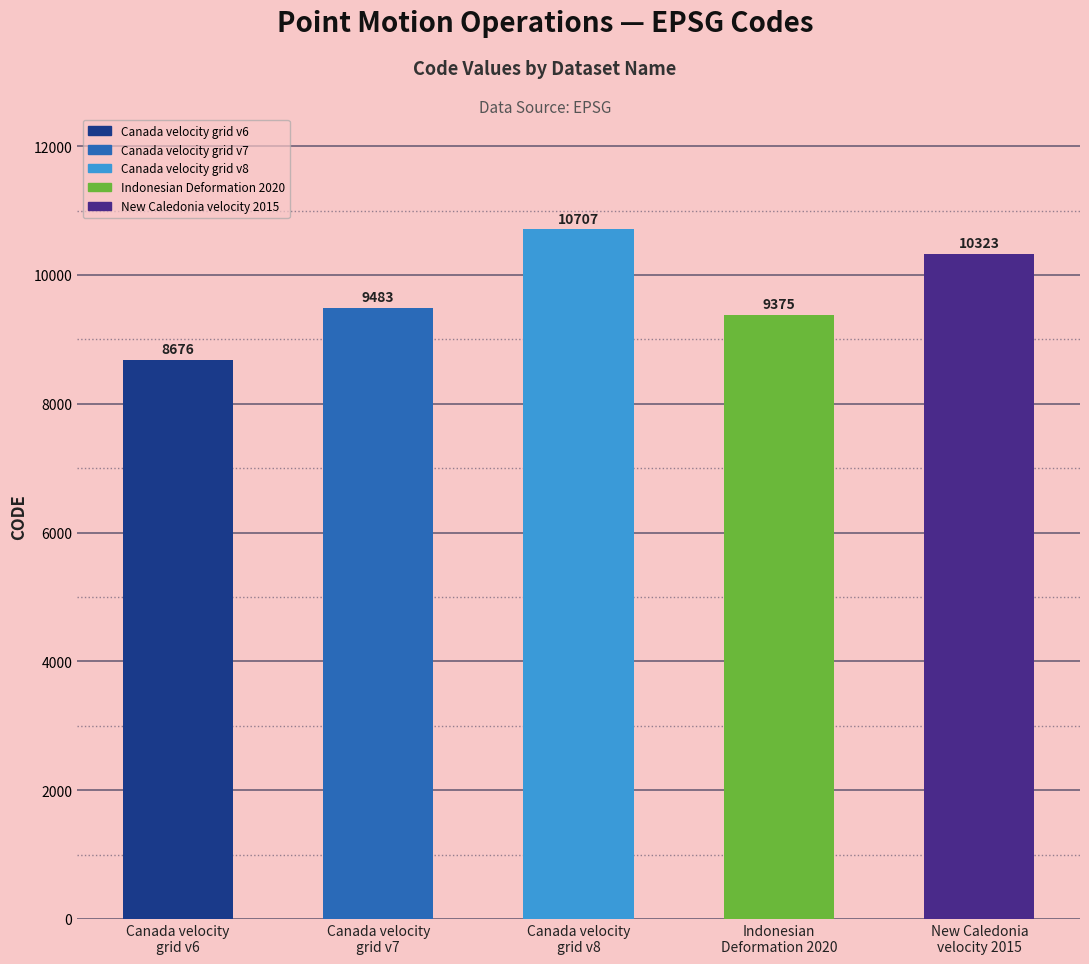

Read the value at Canada velocity
grid v7, to the nearest 50.

9500